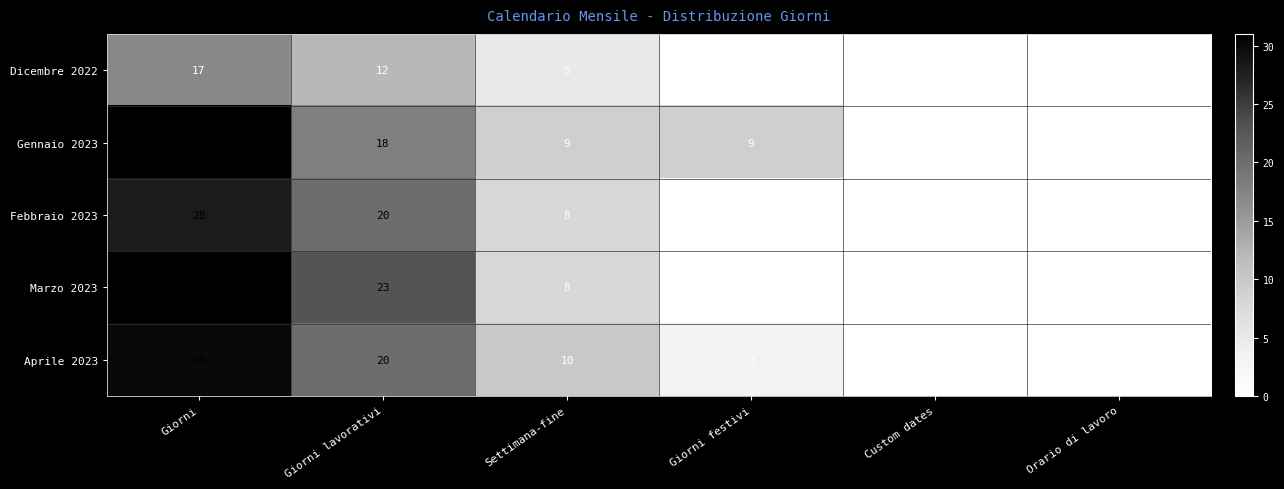

What is the spread (max minus min) of values at Settimana-fine?

5